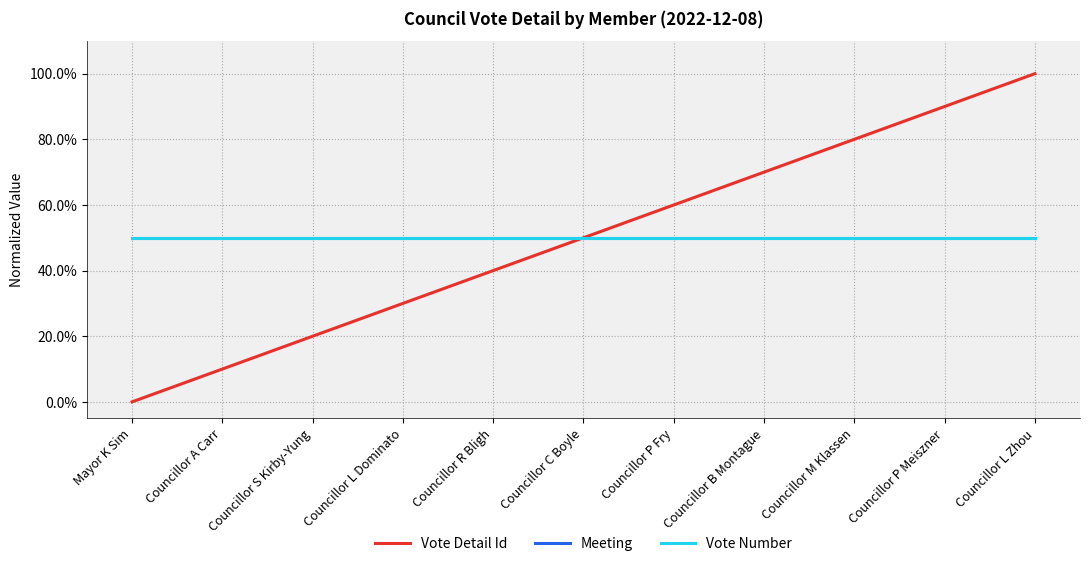

True or false: Vote Detail Id and Vote Number cross at least once.

False